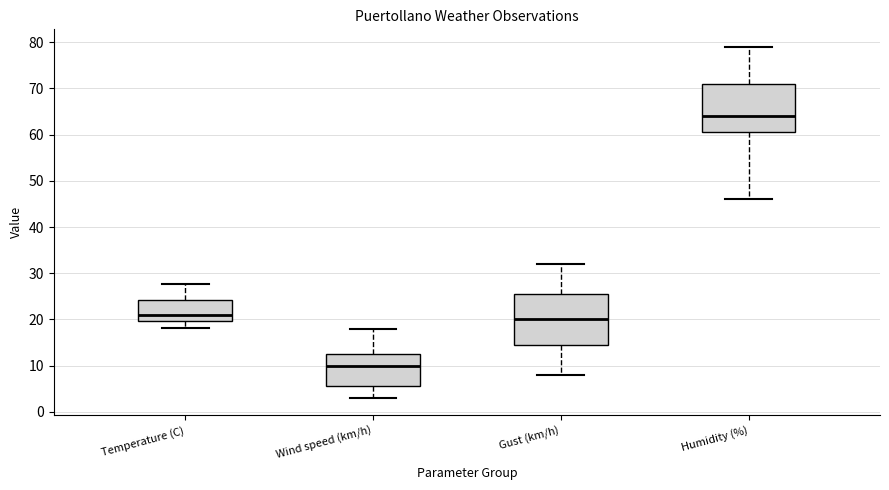

Reading left to right, read every box against the y-axis: the position of its median line, the range the box covers, and the ends of its whiskers. The values are not printed on the chart, so give them approximately, as read against the axis.

Temperature (C): median 21, box 20 to 24, whiskers 18 to 28
Wind speed (km/h): median 10, box 6 to 13, whiskers 3 to 18
Gust (km/h): median 20, box 15 to 26, whiskers 8 to 32
Humidity (%): median 64, box 61 to 71, whiskers 46 to 79